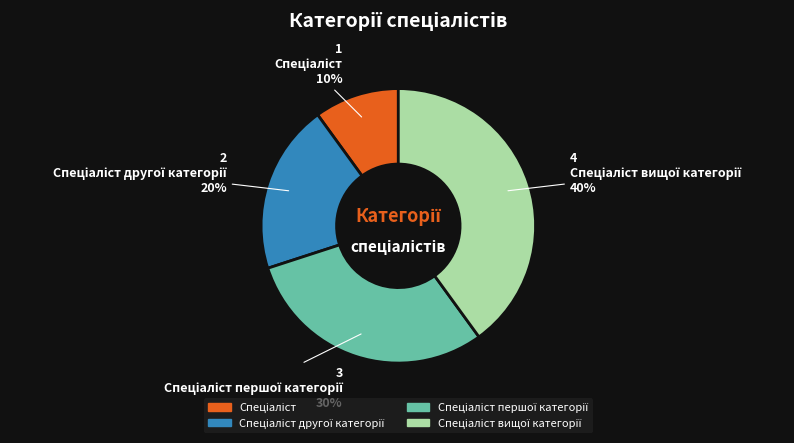

Is there any slice that represents more than half of the pie?

No